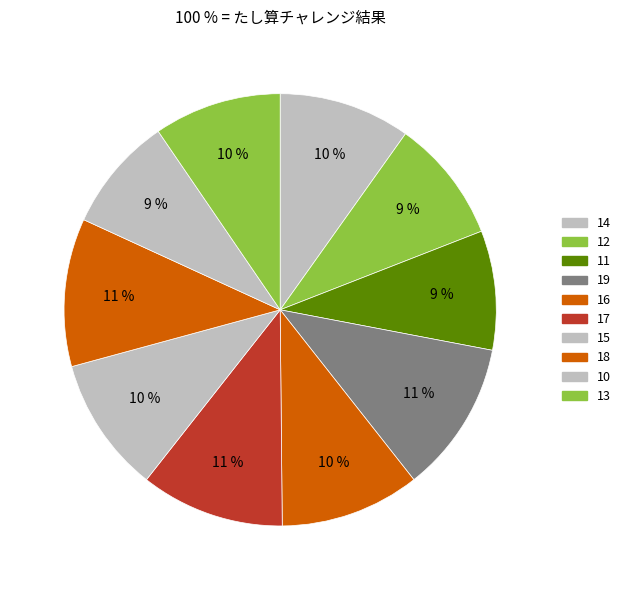

How many segments does this pie chart have?

10